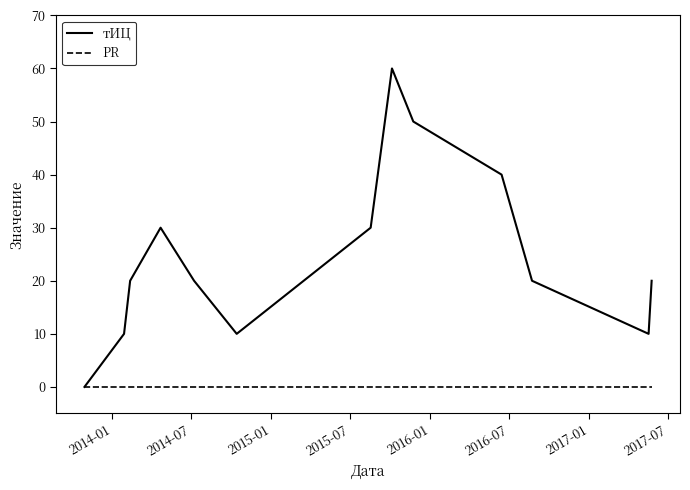

Which series has the largest total across all categories?

тИЦ